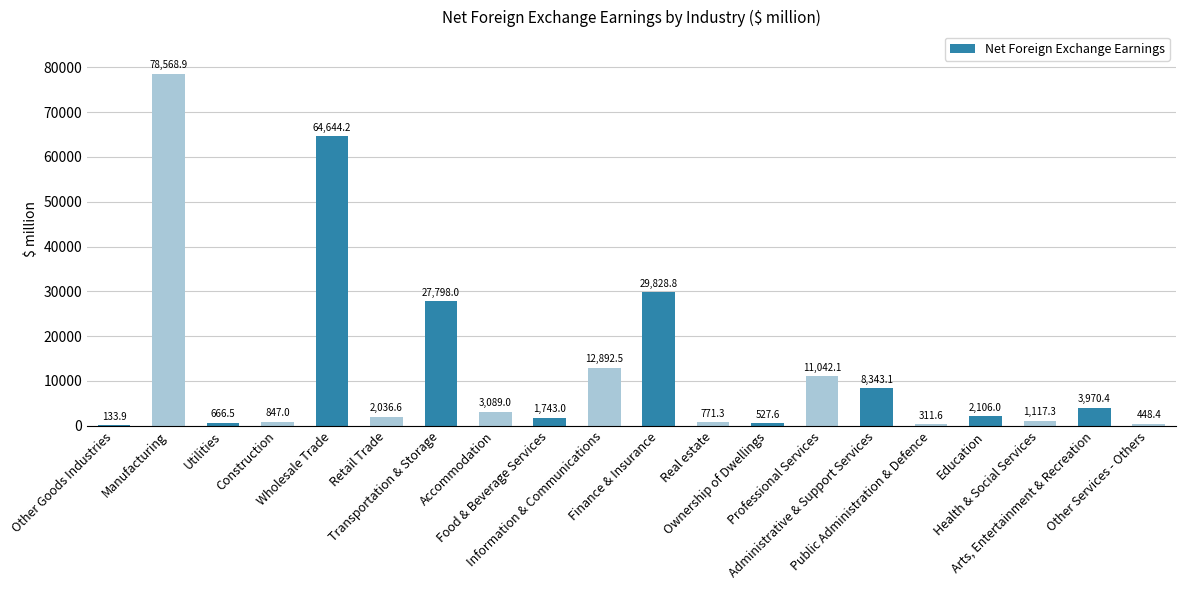

What is the greatest value displayed?

78568.9